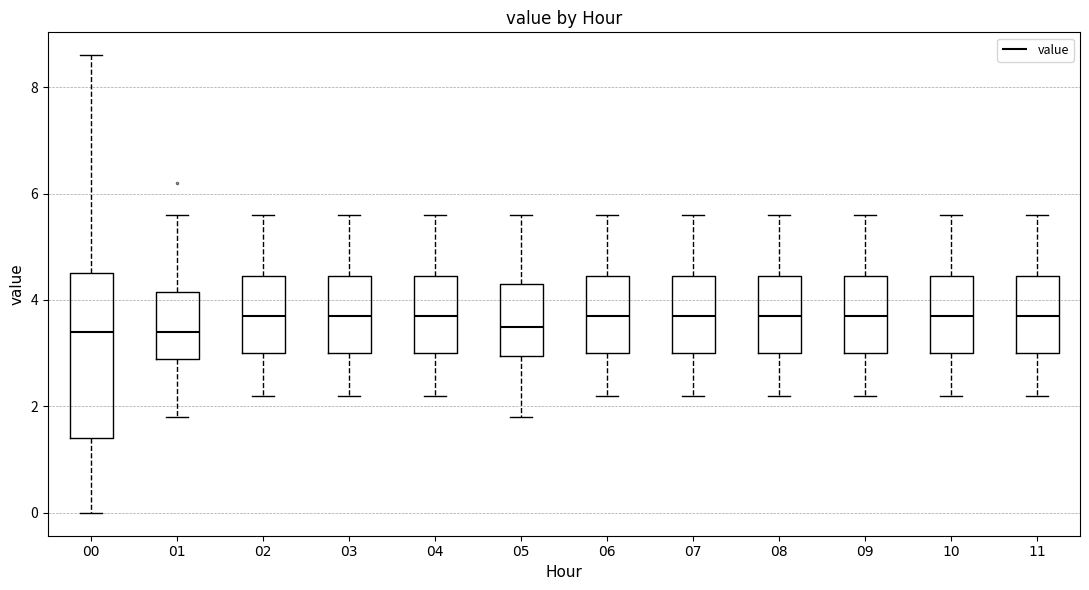

Where does the lower whisker of the box at x = 01 end on the y-axis? The values are not printed on the chart, so give them approximately, as read against the axis.

1.8